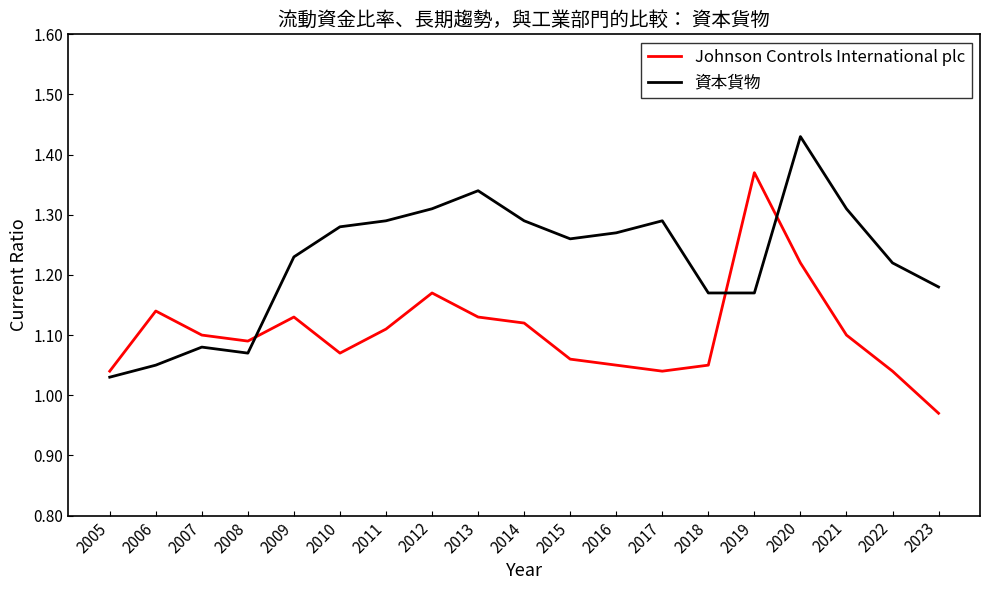

Between 2005 and 2009, which series saw the biggest shift?

資本貨物